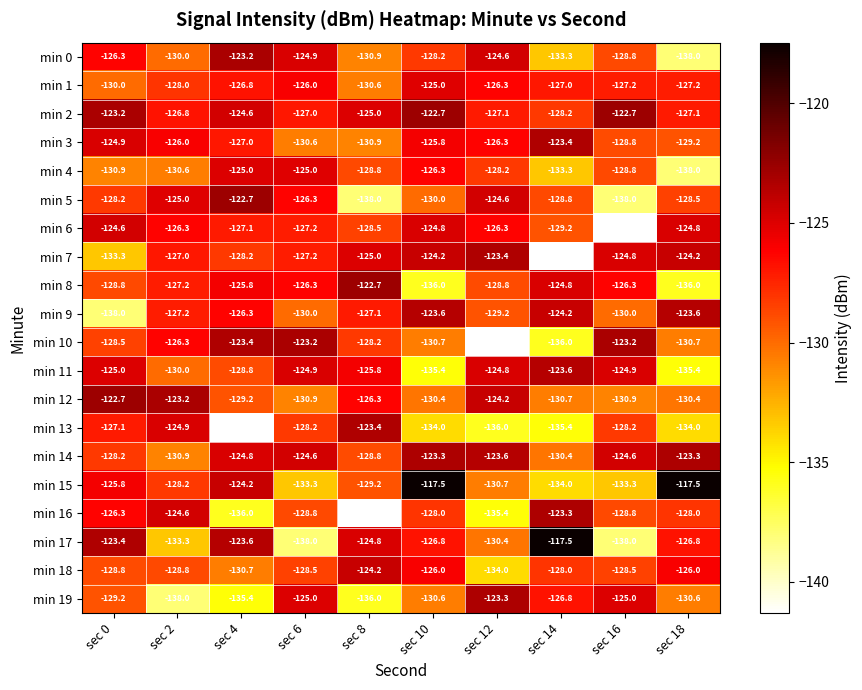

What is the average value of the min 3 series?

-127.3